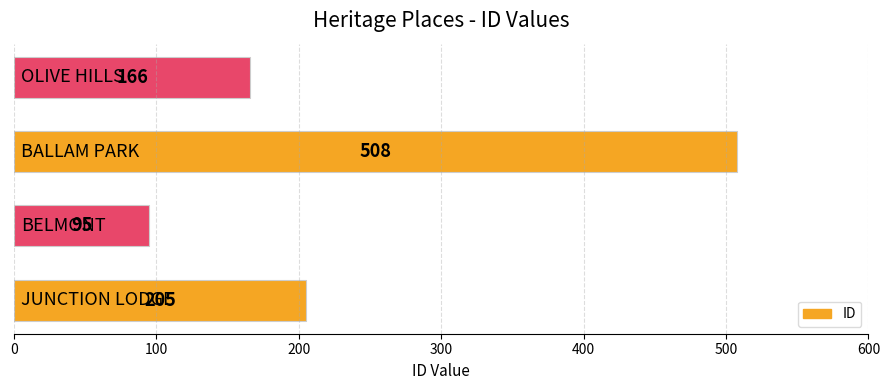

What is the sum of all values?

974